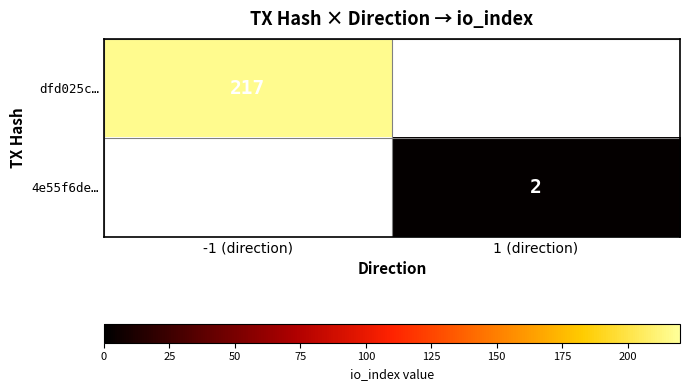

Where is dfd025c… nearest to the value 217?

-1 (direction)